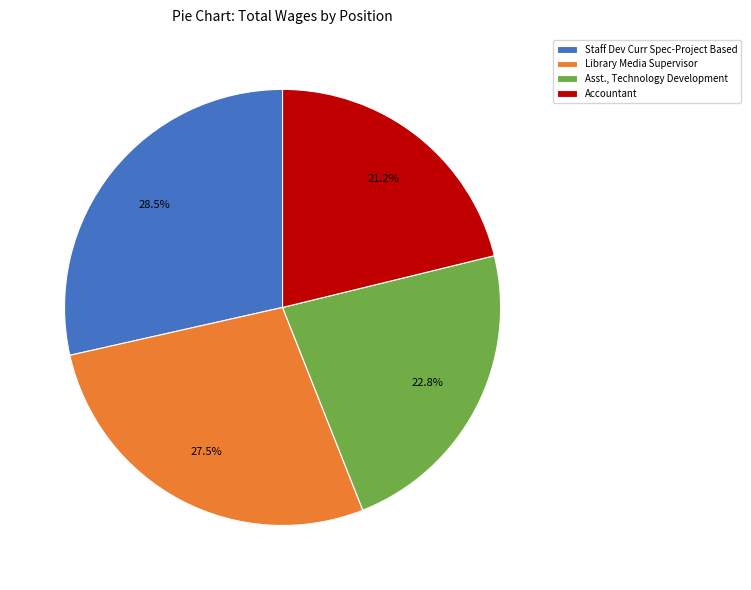

Is the sum of Accountant and Asst., Technology Development greater than half?

No